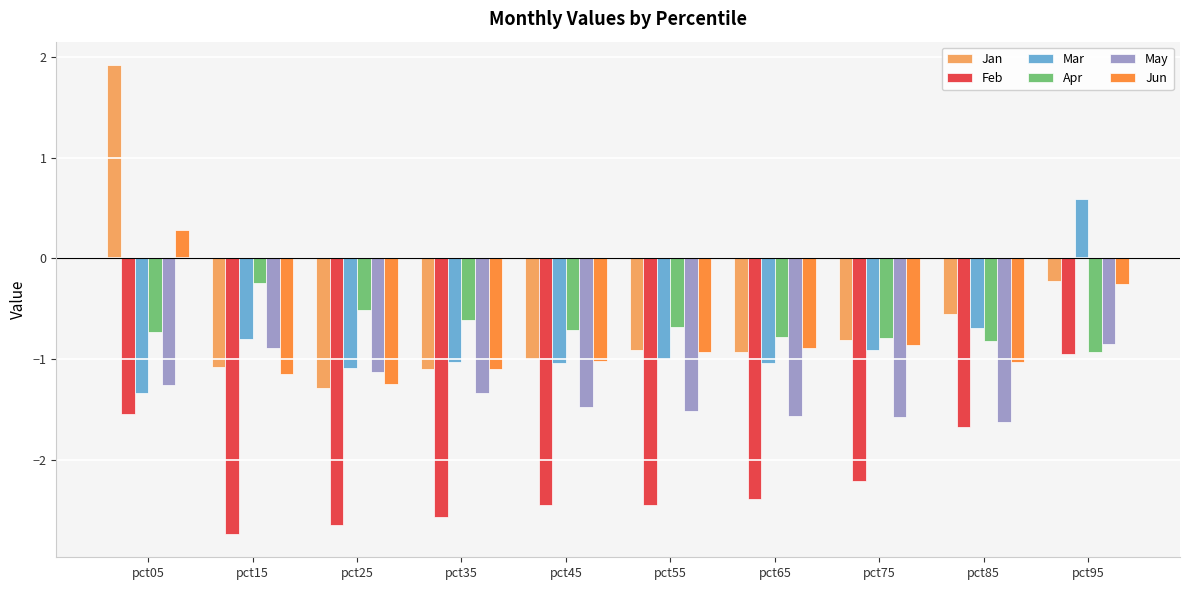

Is the value of Mar at pct15 greater than the value of Jun at pct45?

Yes